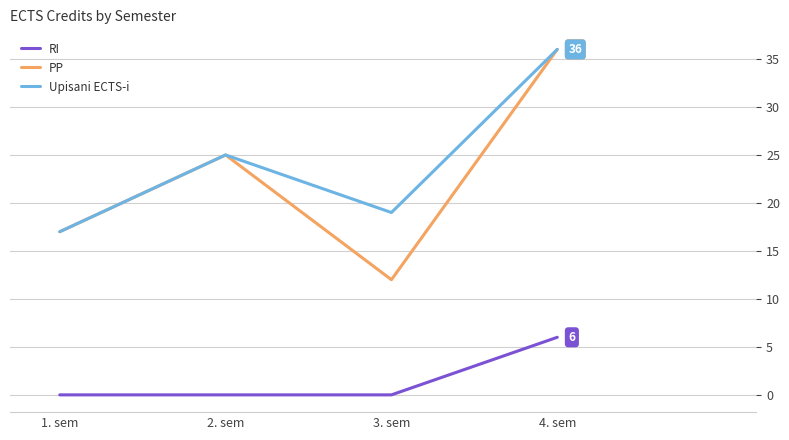

Rank the categories by Upisani ECTS-i value from lowest to highest.

1. sem, 3. sem, 2. sem, 4. sem